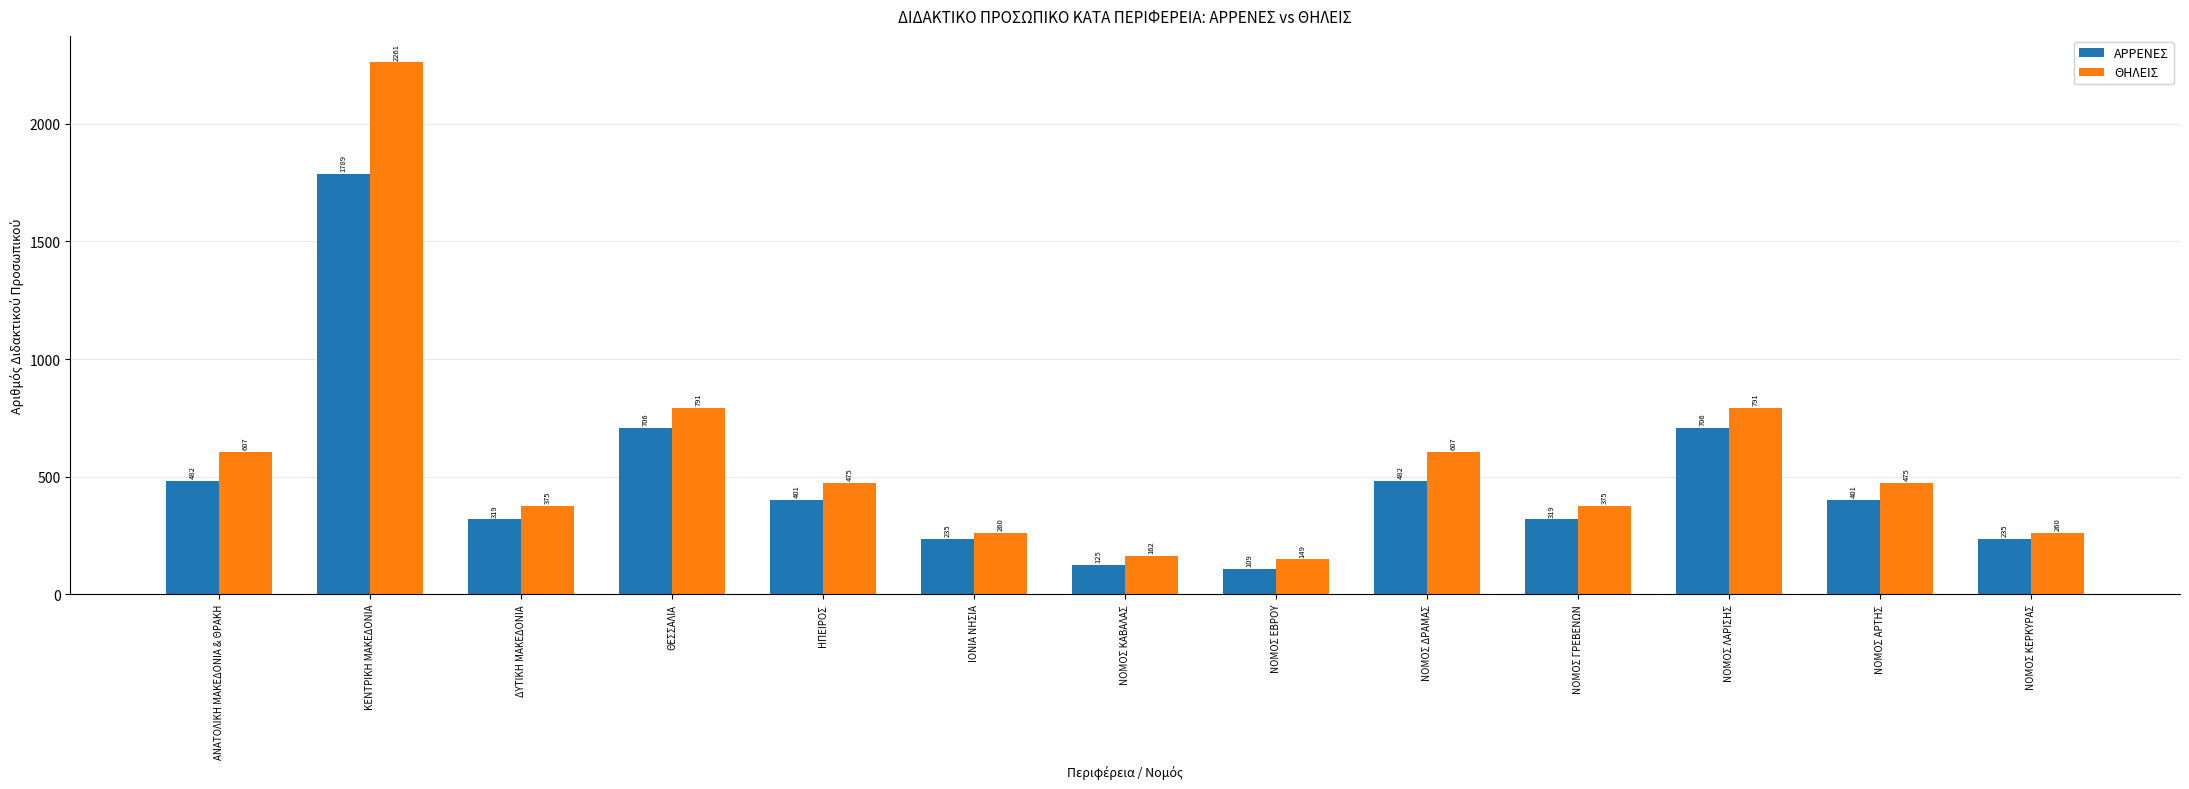

Does the chart contain any negative values?

No